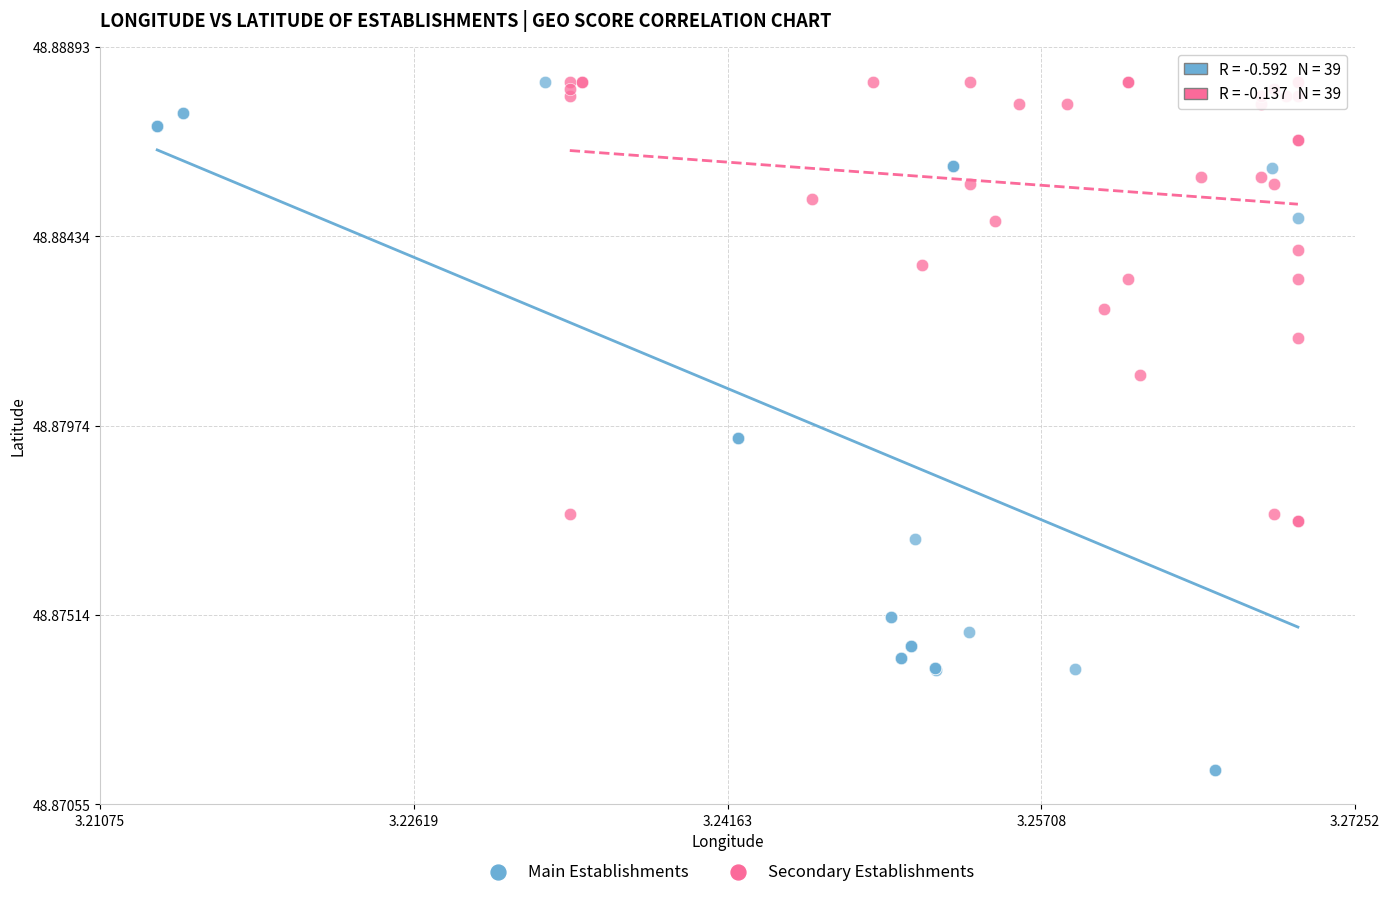

Which series has the largest Y range (max minus min)?

Main Establishments